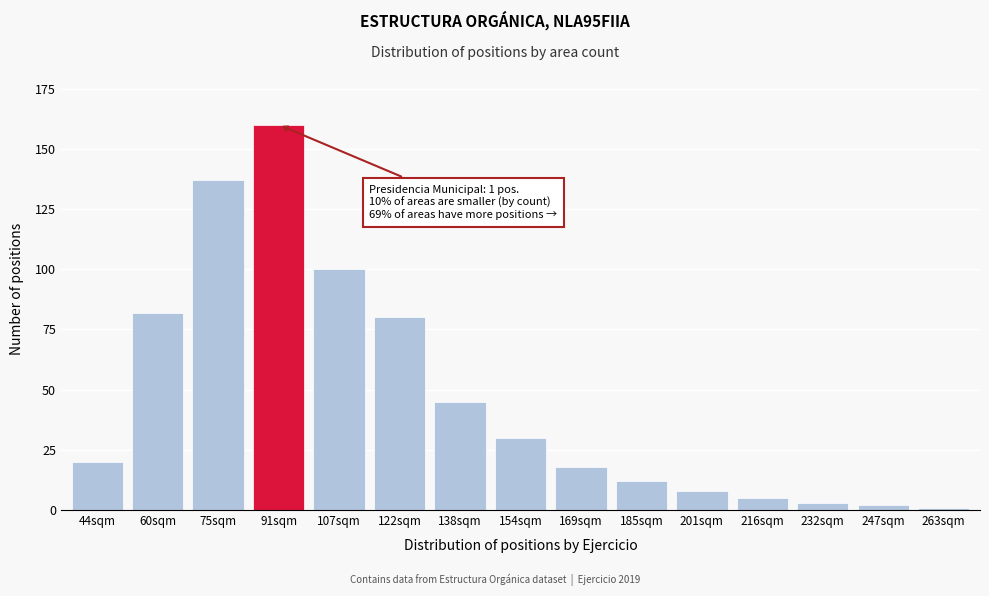

Reading right to left, extract all data points from this chart.

263sqm=1	247sqm=2	232sqm=3	216sqm=5	201sqm=8	185sqm=12	169sqm=18	154sqm=30	138sqm=45	122sqm=80	107sqm=100	91sqm=160	75sqm=137	60sqm=82	44sqm=20